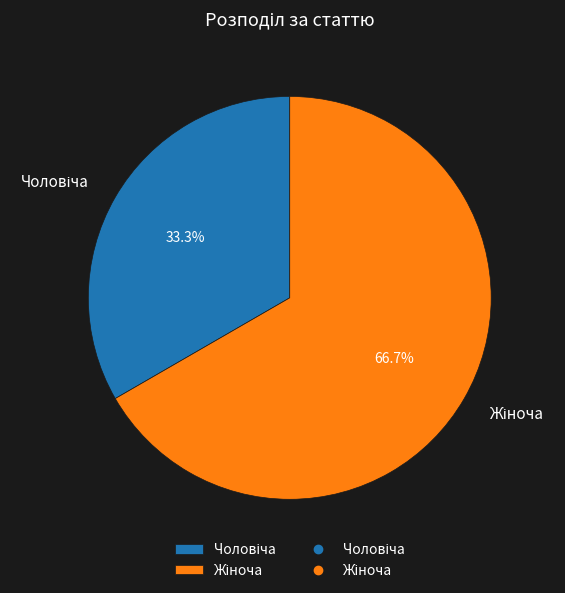

Is there a majority slice in this chart?

Yes